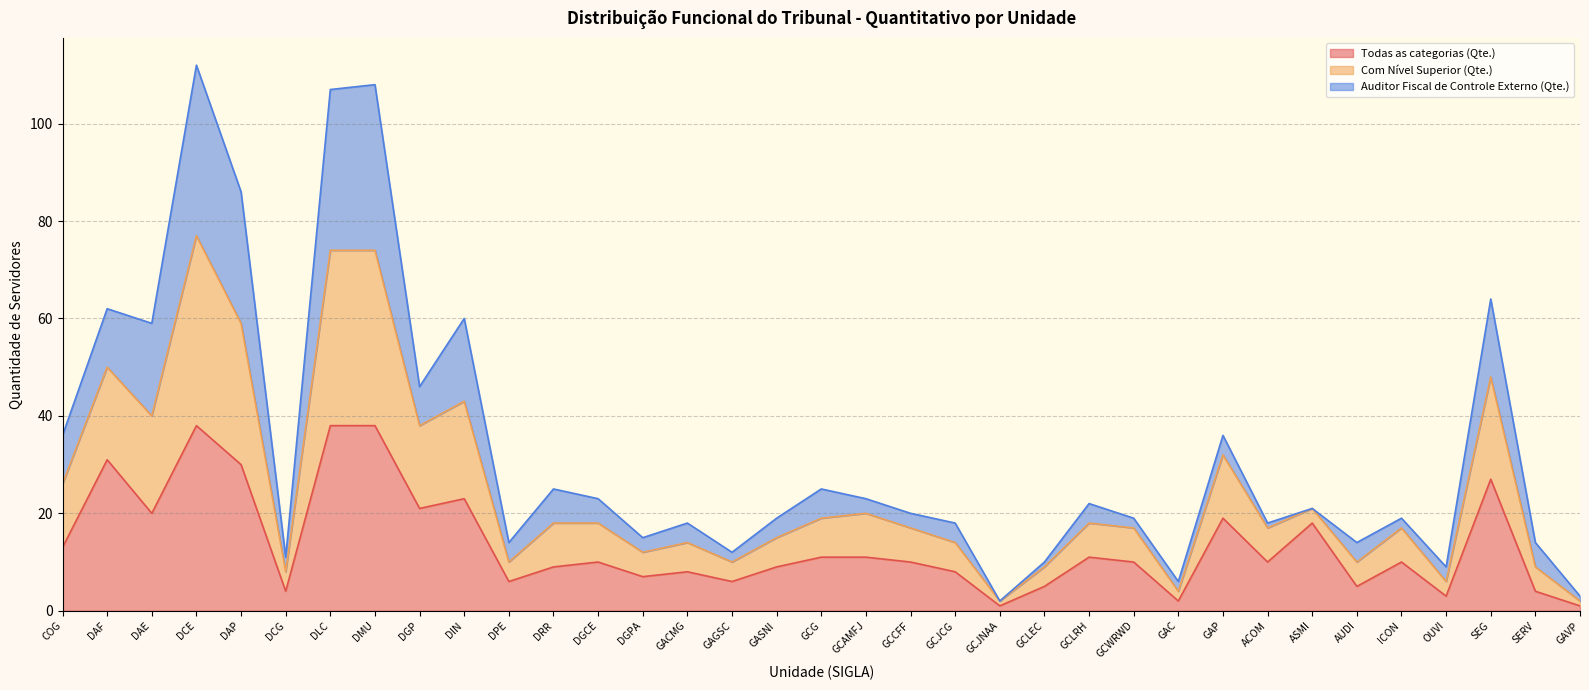

What is the maximum value for Todas as categorias (Qte.)?

38